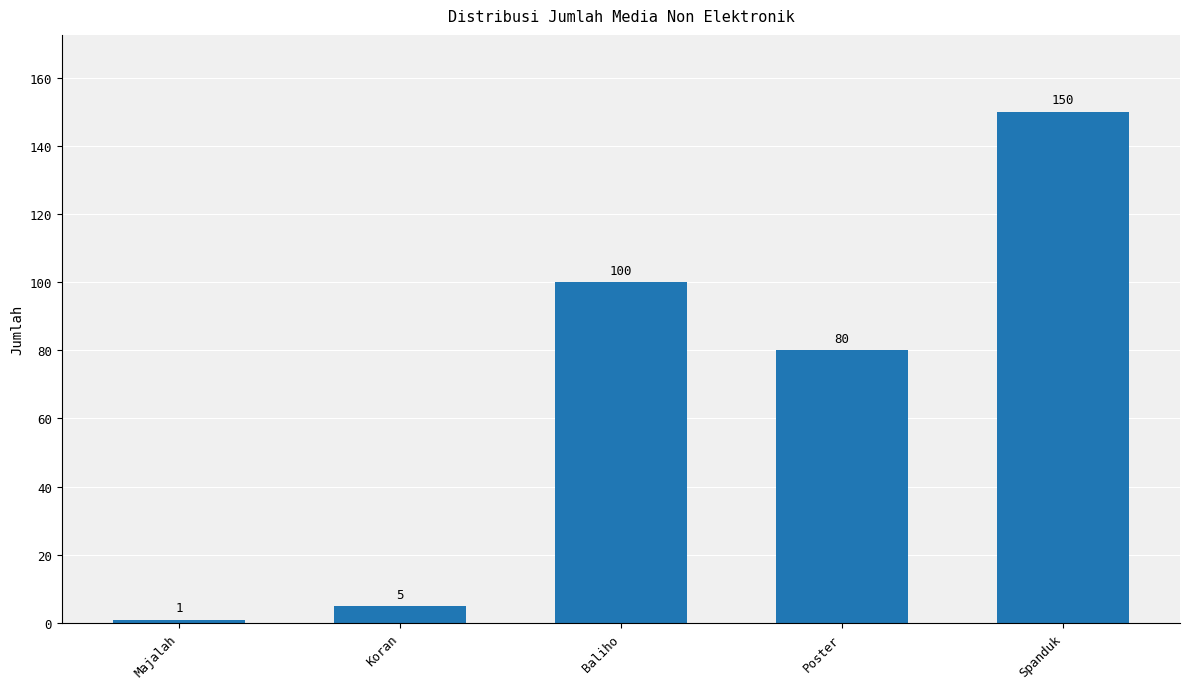

How many bars are there in total?

5